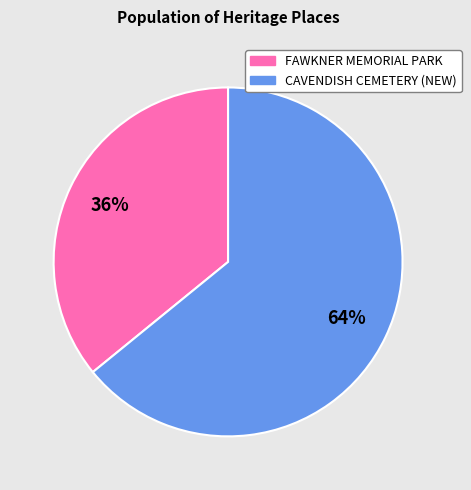

To the nearest percent, what is the average slice percentage?

50%